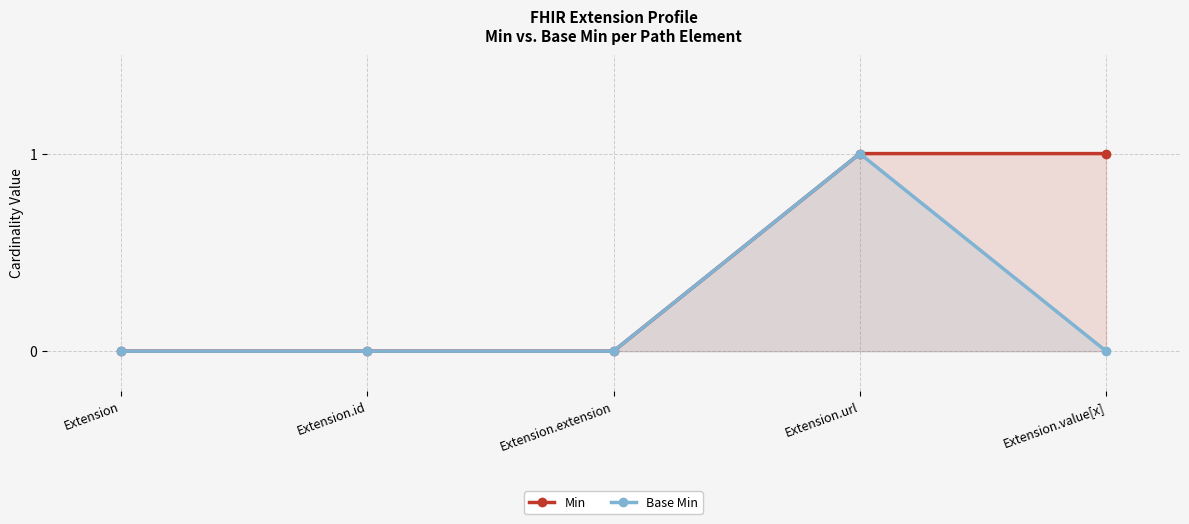

Which series has the widest spread of values?

Min